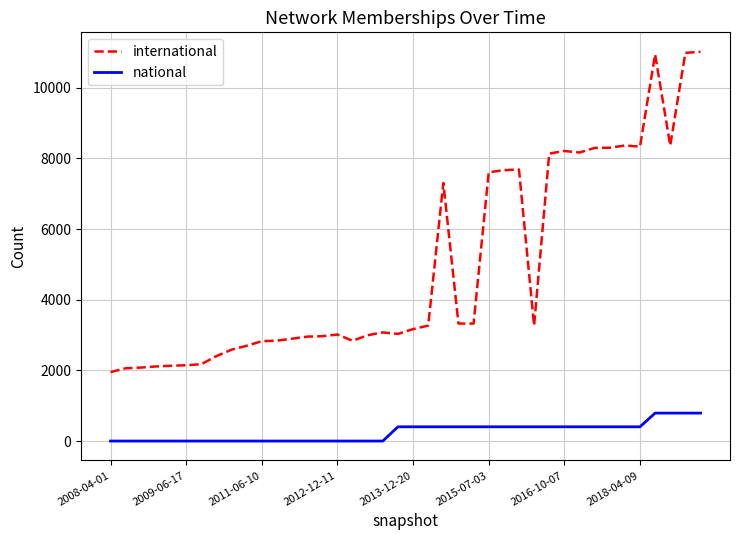

What is the average value of the international series?

4939